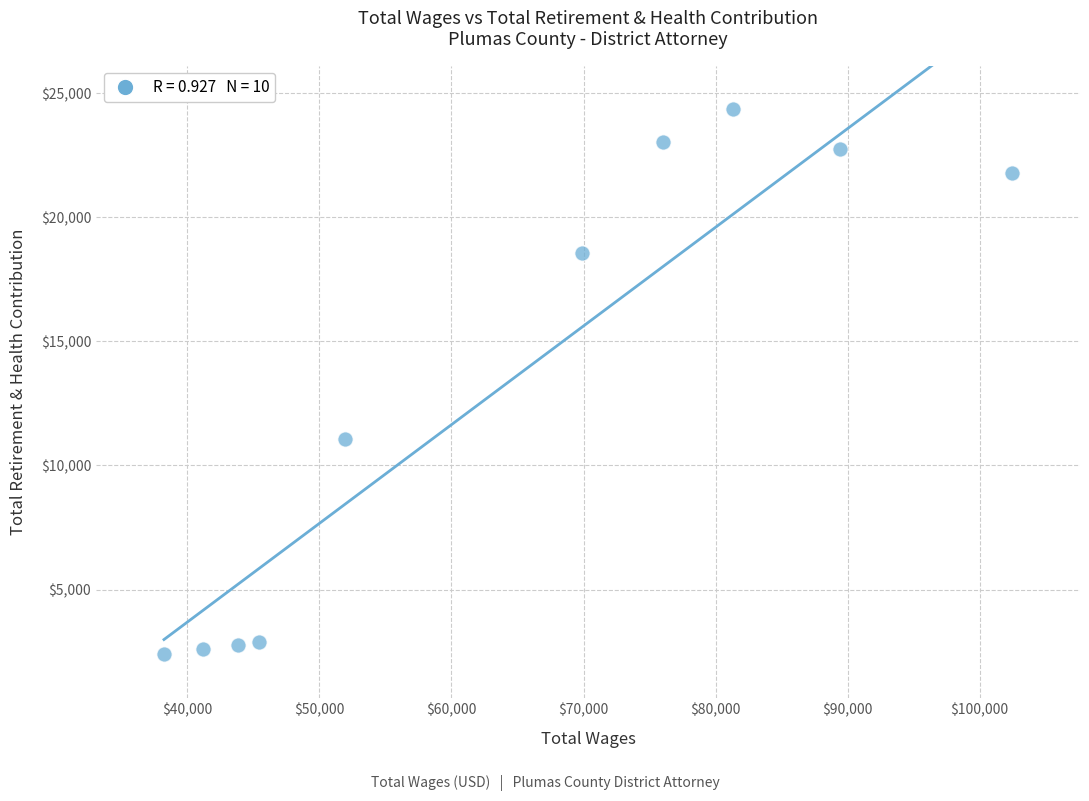

What is the range of X values (max minus min)?

64227